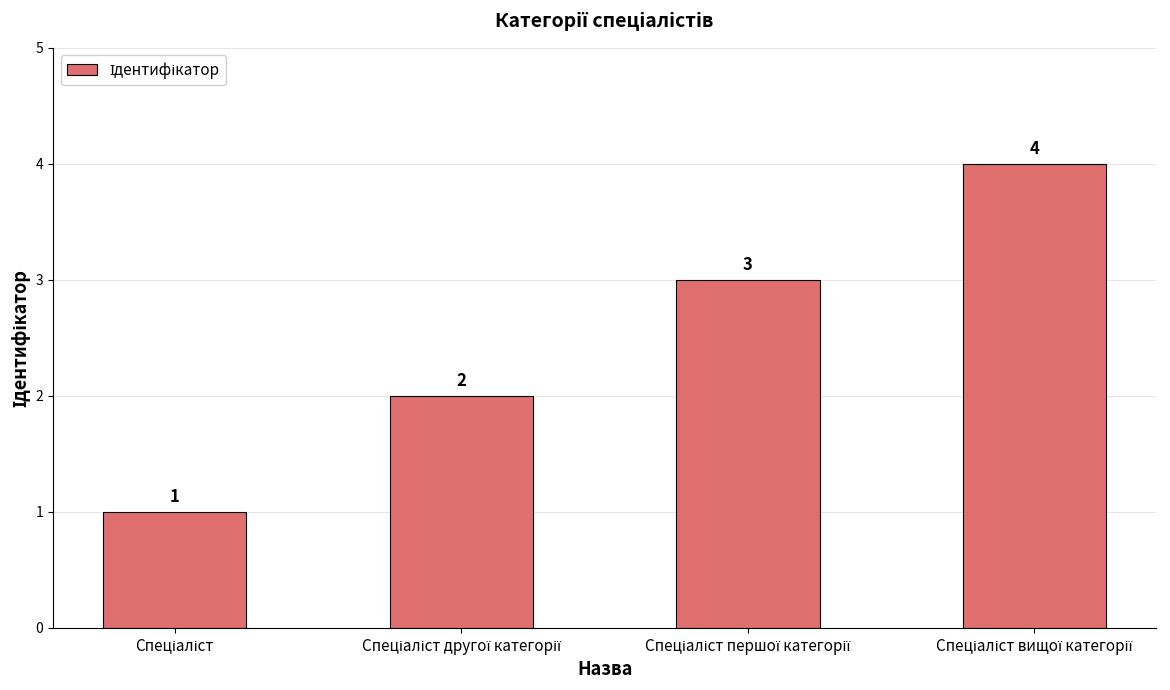

Count the values in the range 2 to 4.

3